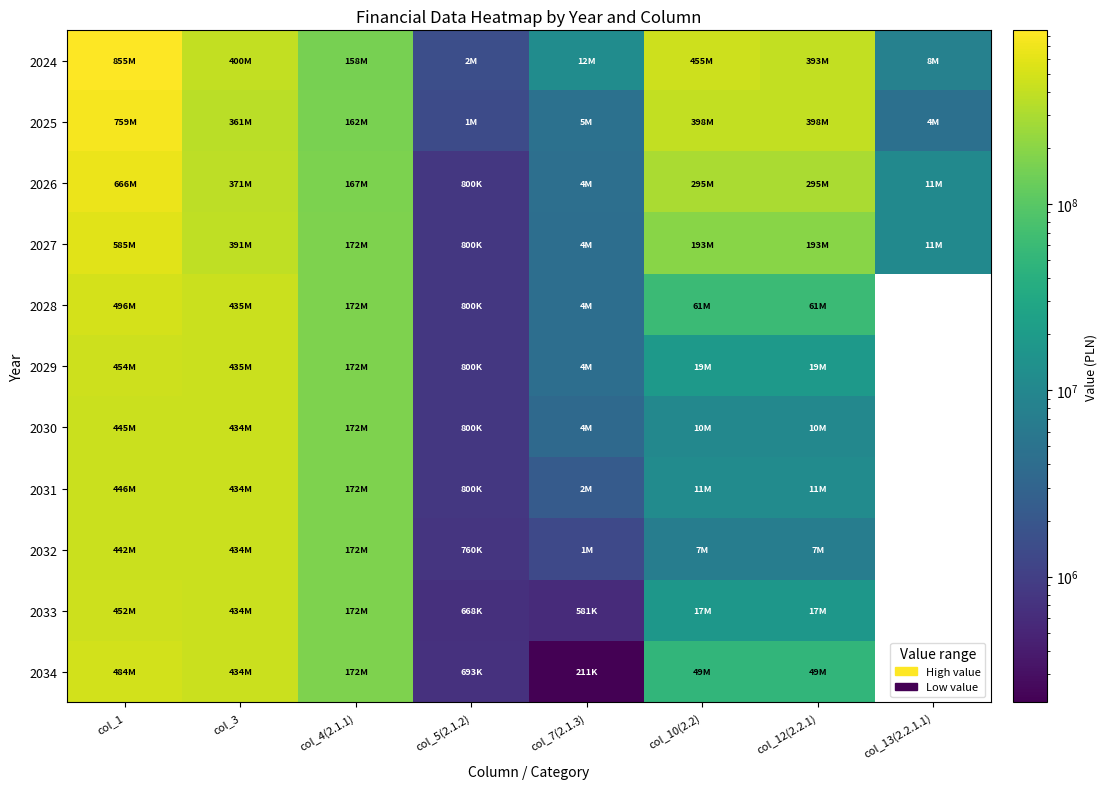

True or false: 2033 has a value of 812706.7 at col_7(2.1.3).

False